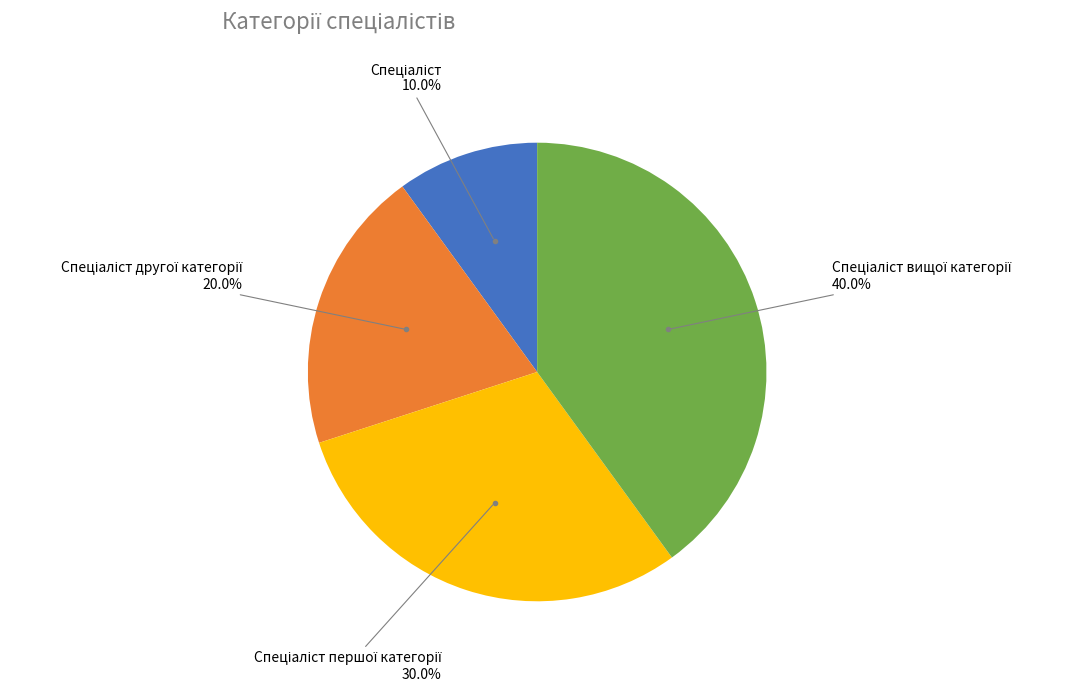

Does any single category account for the majority?

No